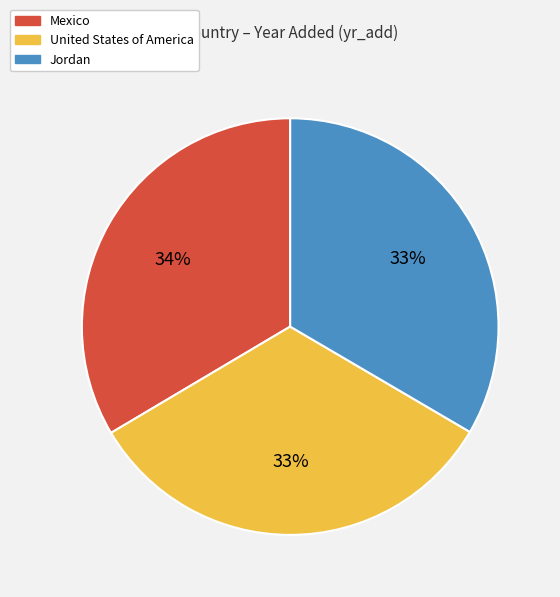

What percentage is the Mexico slice, to the nearest percent?

34%